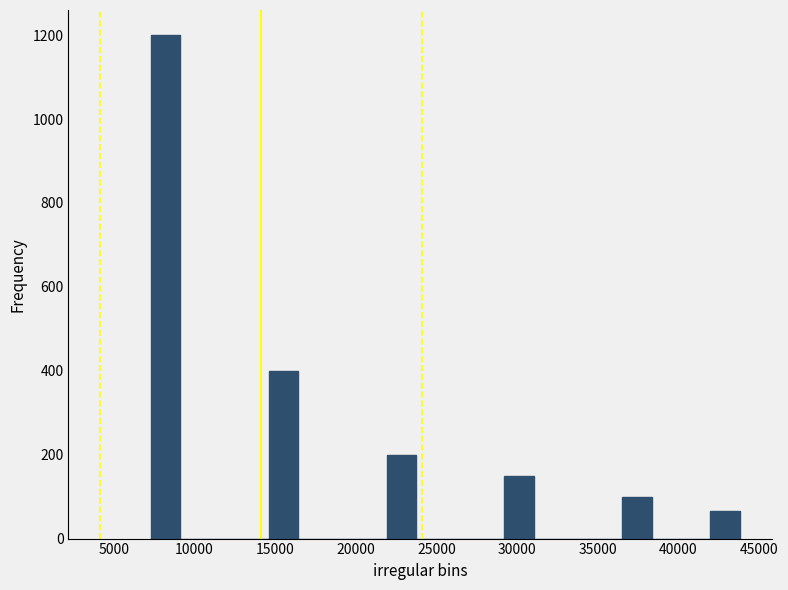

Around what value on the x-axis is the tallest bar? Give the approximate position of its centre, as read against the axis.

8000